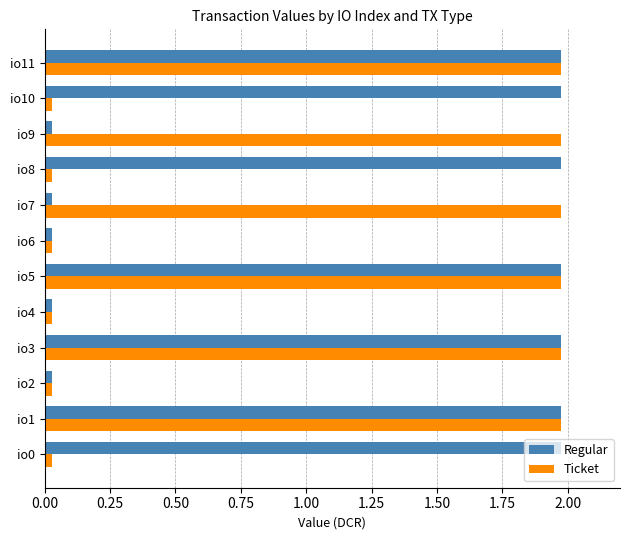

True or false: Regular has a value of 3.5 at io1.

False